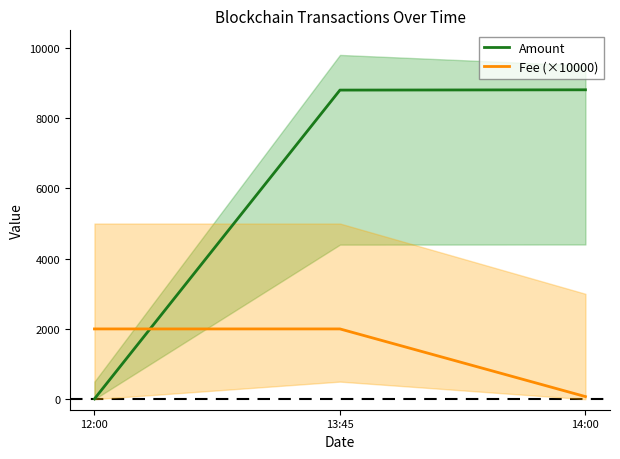

How many lines are shown in the chart?

2